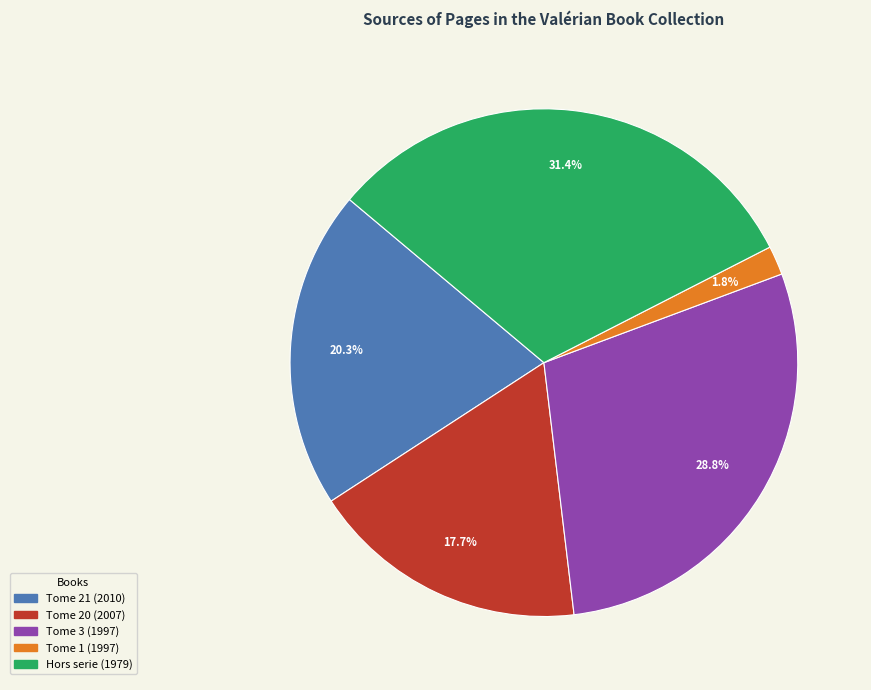

Does any single category account for the majority?

No